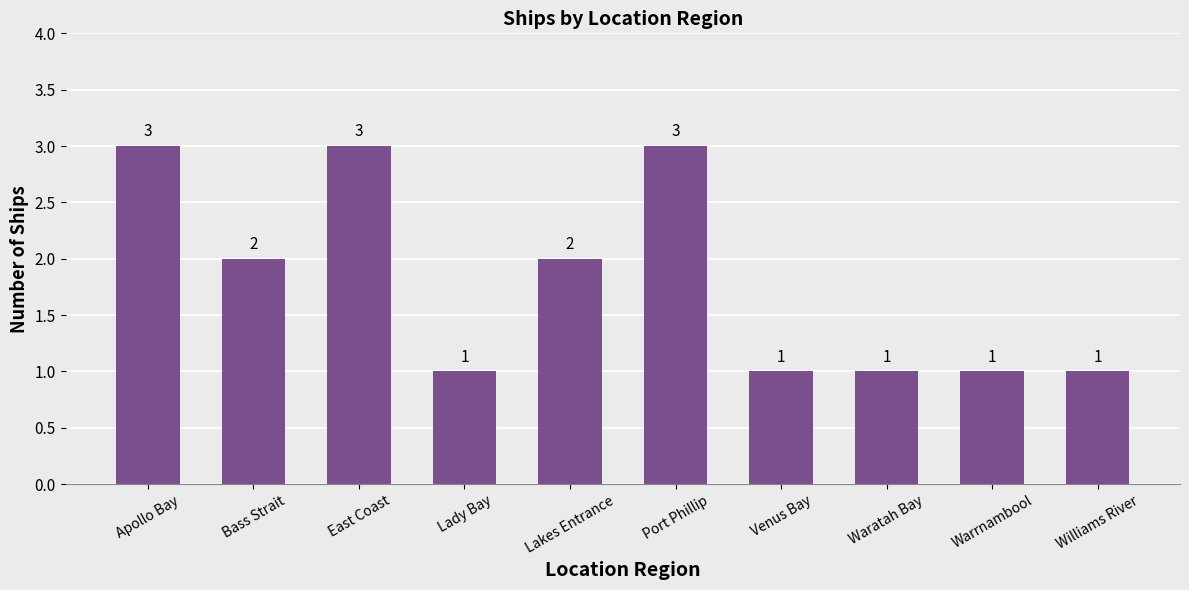

How many data points are less than 2?

5